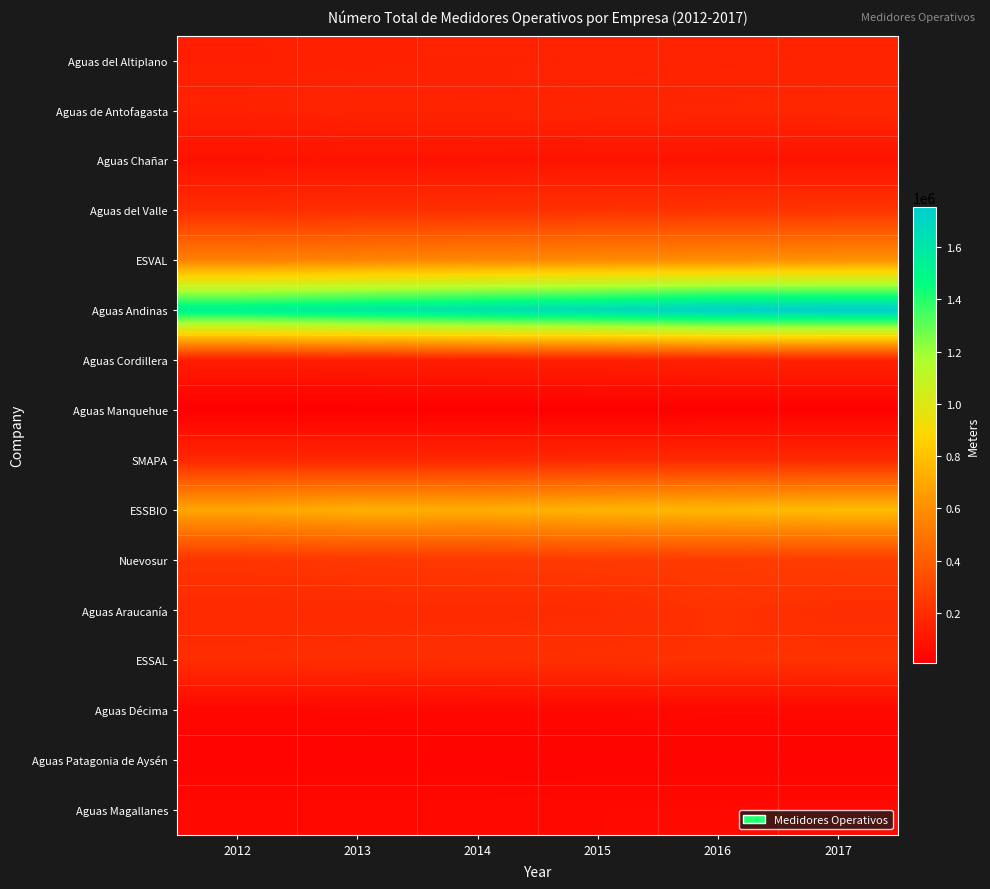

At which category is the sum across all series the highest?

2017